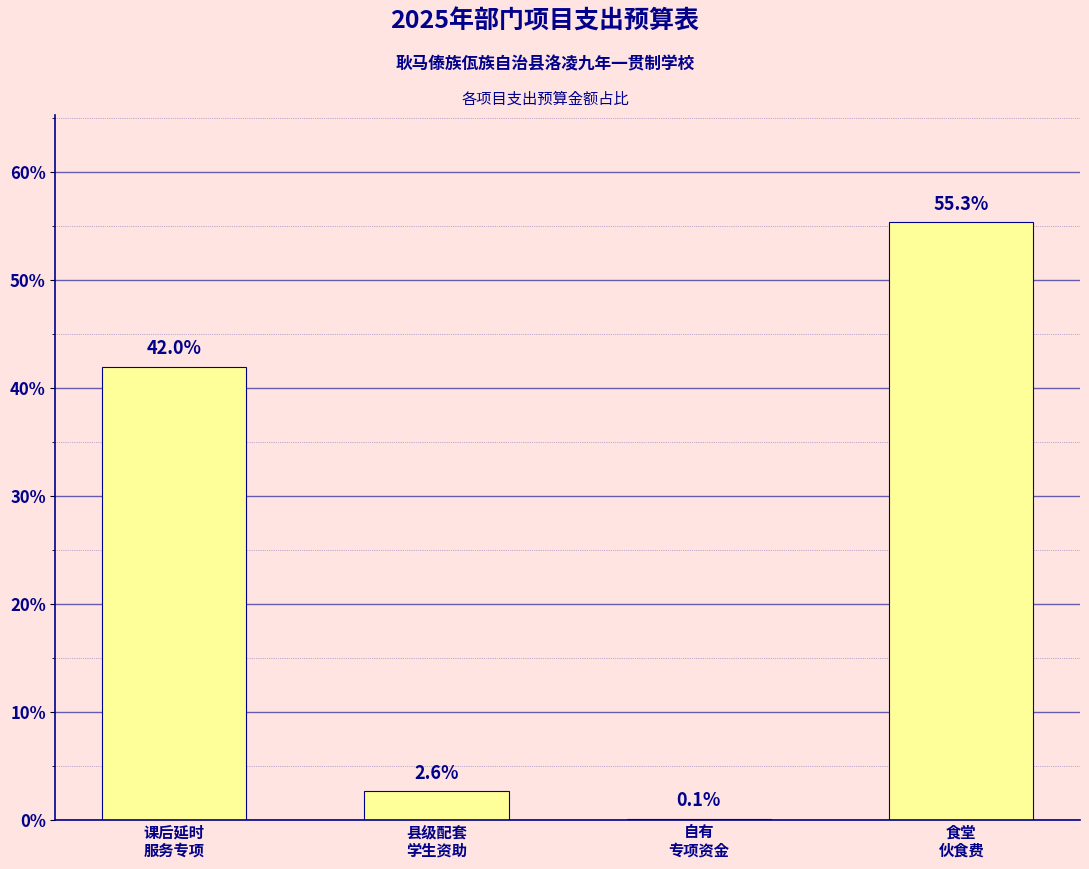

What is the average value?

25.0